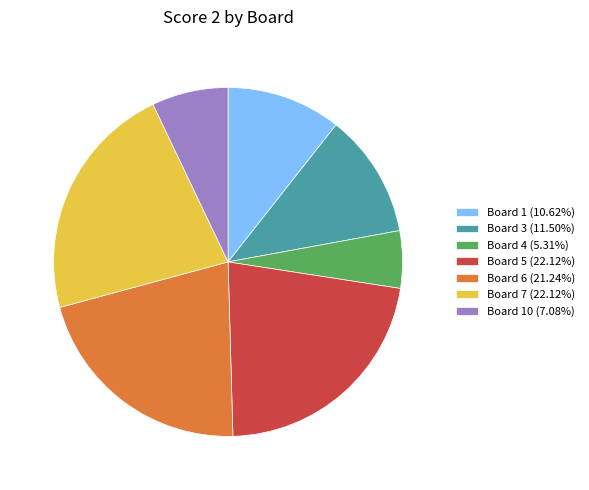

Approximately how many times larger is the value at Board 10 (7.08%) compared to Board 3 (11.50%)?

0.6